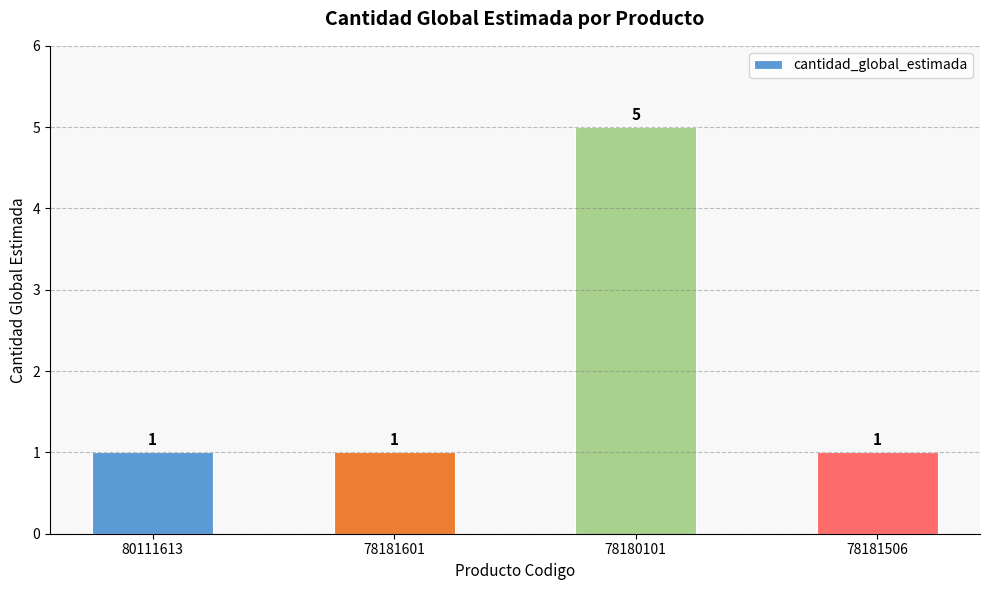

How many data points does each series have?

4